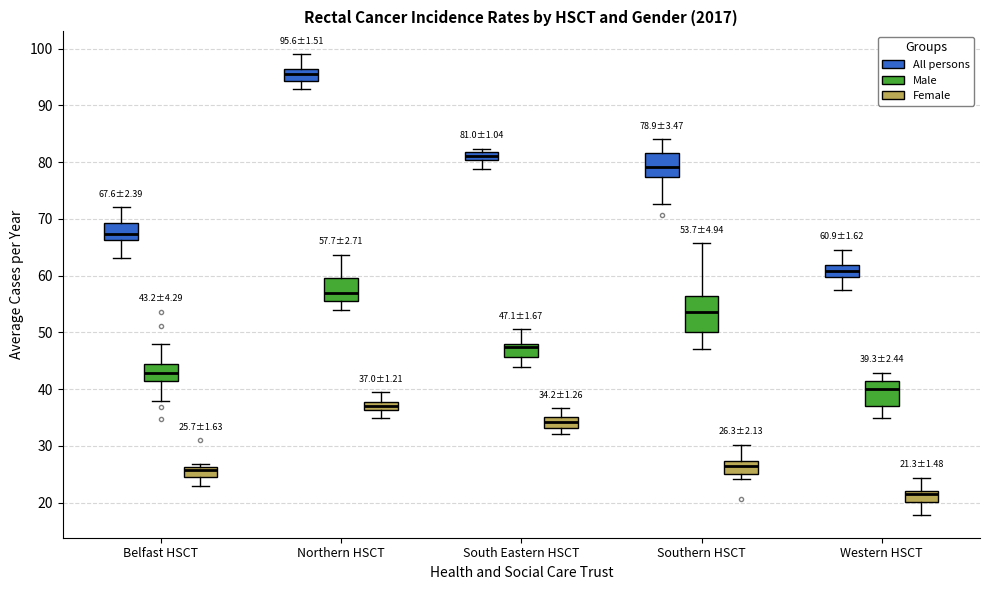

Comparing the boxes themselves (not the whiskers), which one is the tallest?

Southern HSCT (Male)